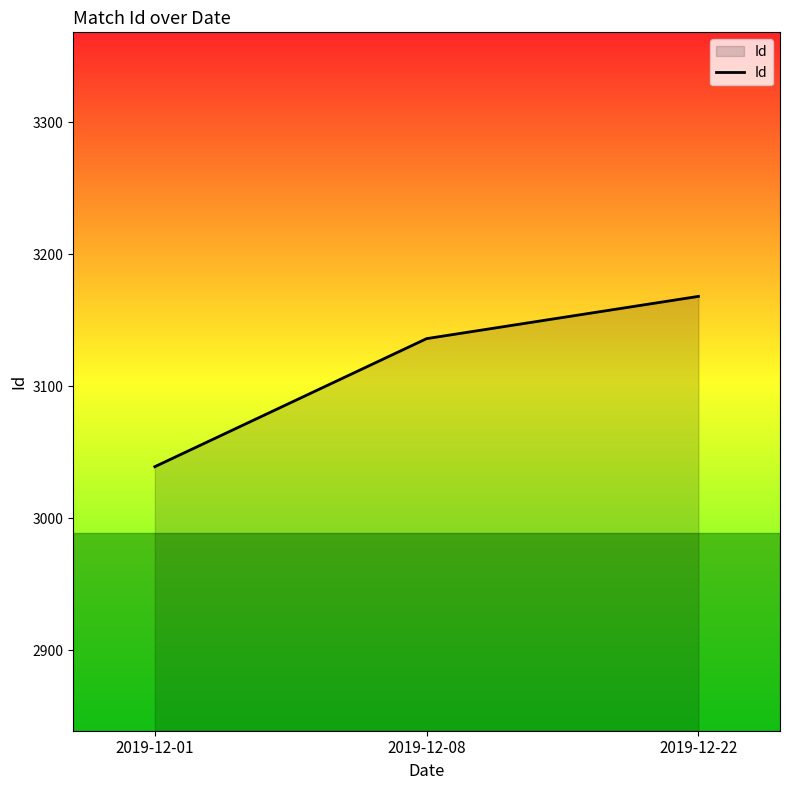

True or false: the data shows 1286 at 2019-12-08.

False